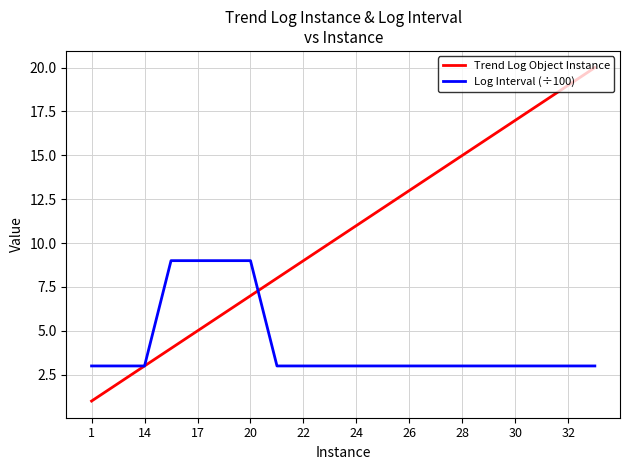

What is the highest value of the Trend Log Object Instance series?

20